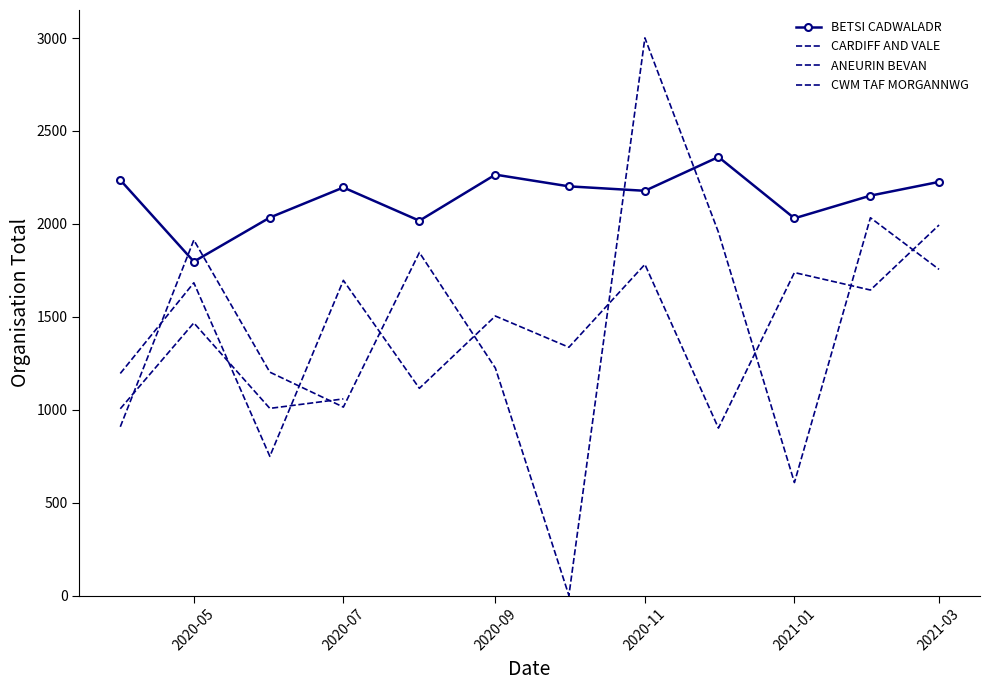

Which series has the largest range (max minus min)?

ANEURIN BEVAN